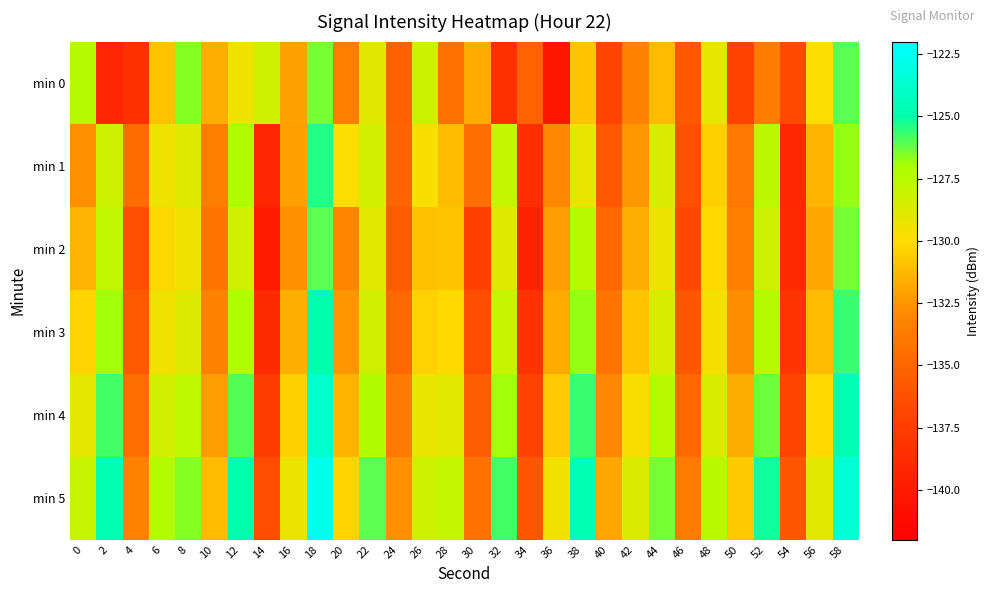

At how many categories does at least one series exceed -125?

5